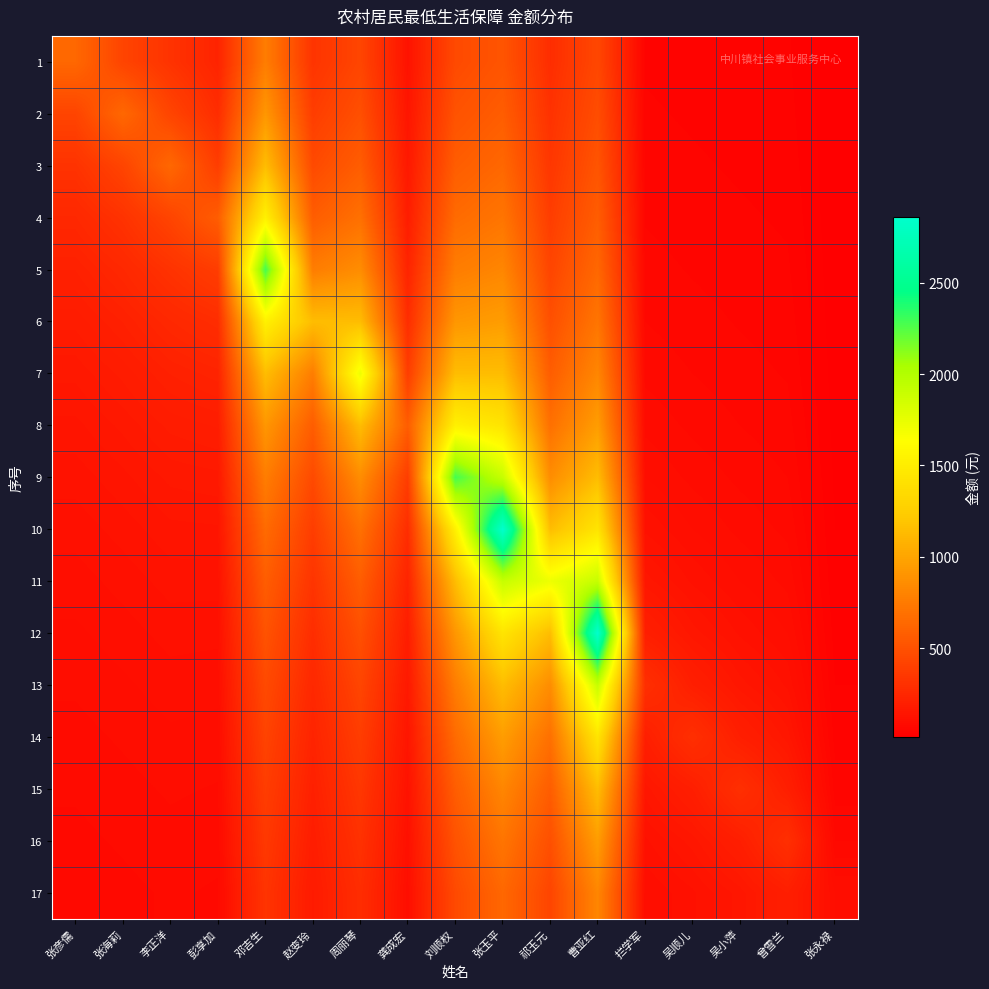

What is the difference between the highest and lowest values at 赵变玲?

968.0